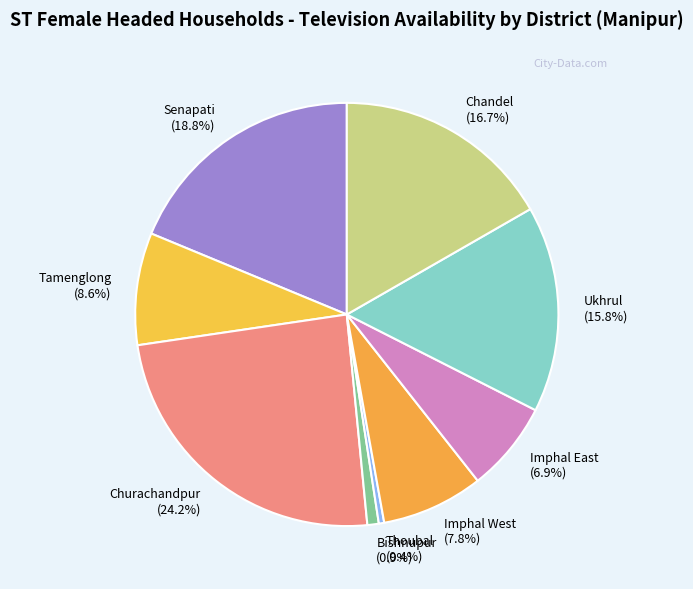

What portion of the pie excludes Senapati?

81.2%